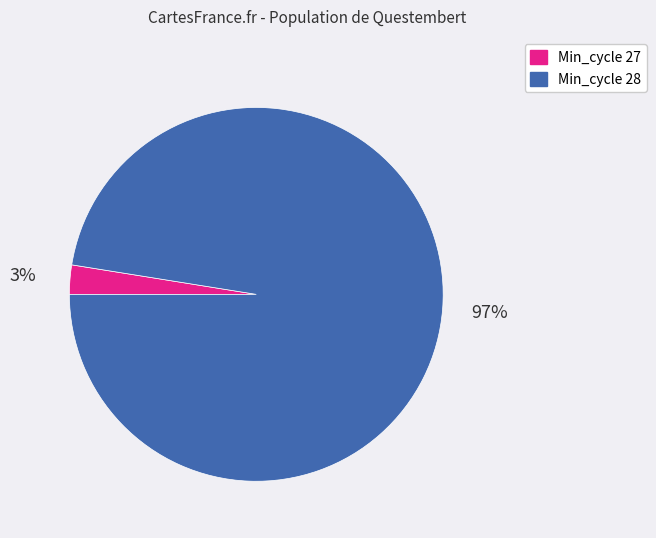

What percentage is the Min_cycle 28 slice, to the nearest percent?

97%